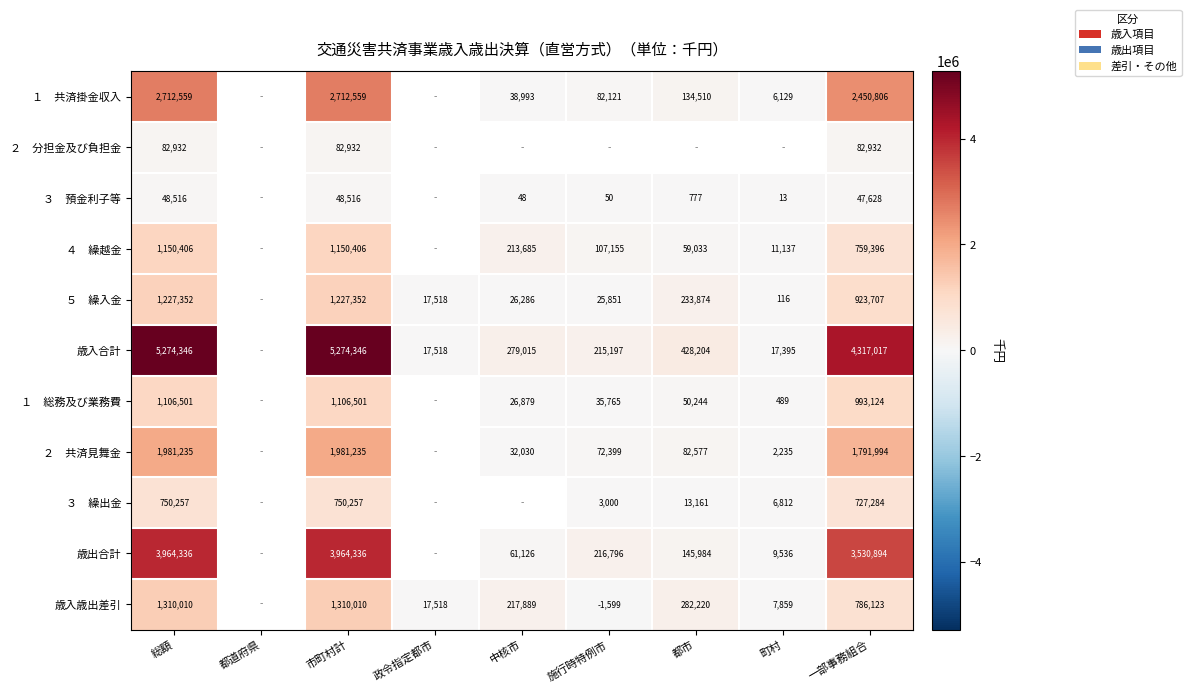

What is the total value across all series at 市町村計?

19608450